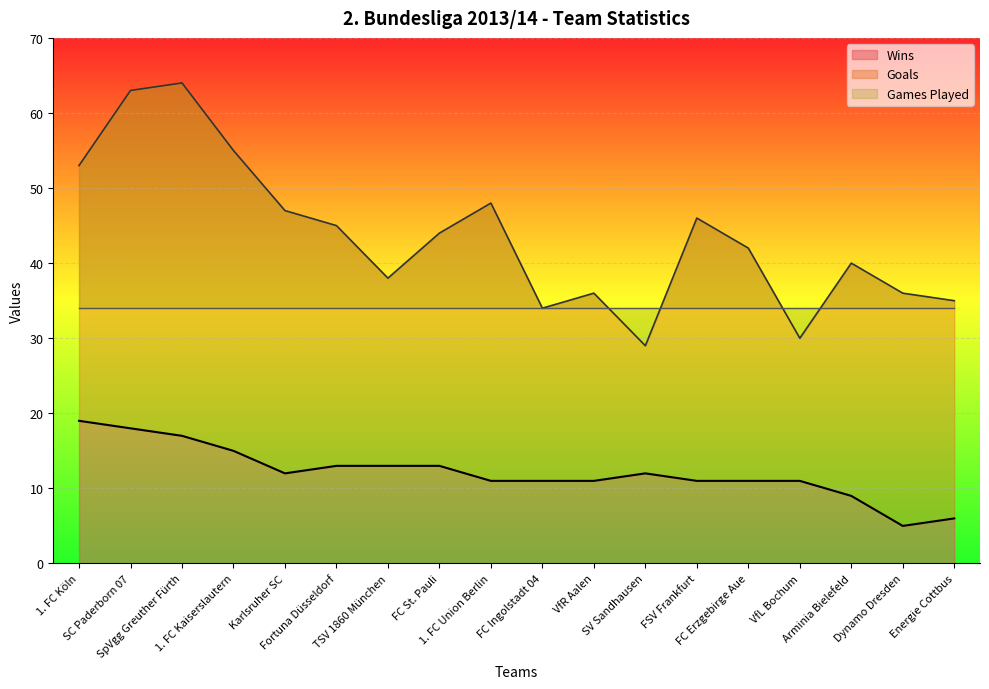

In Goals, how many points are higher than both neighbors (excluding endpoints)?

5